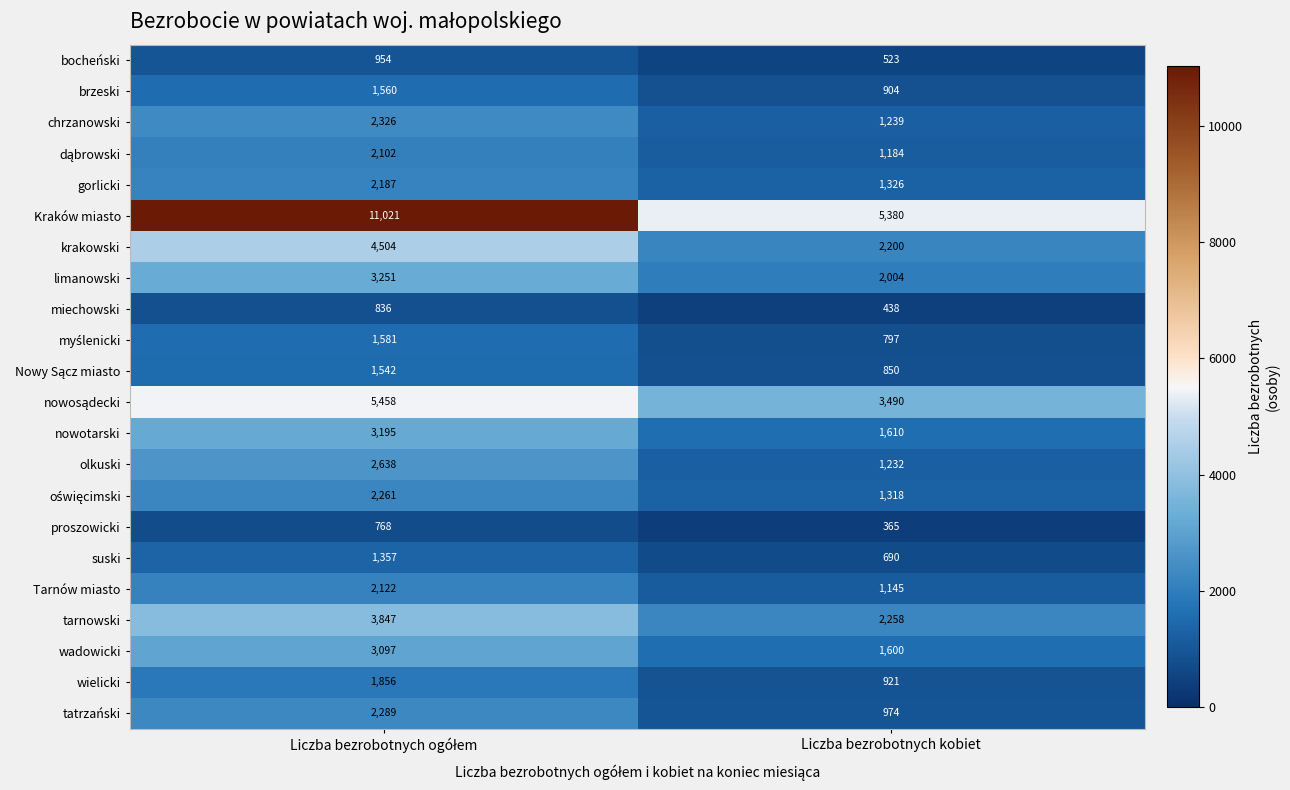

Which series has the largest range (max minus min)?

Kraków miasto